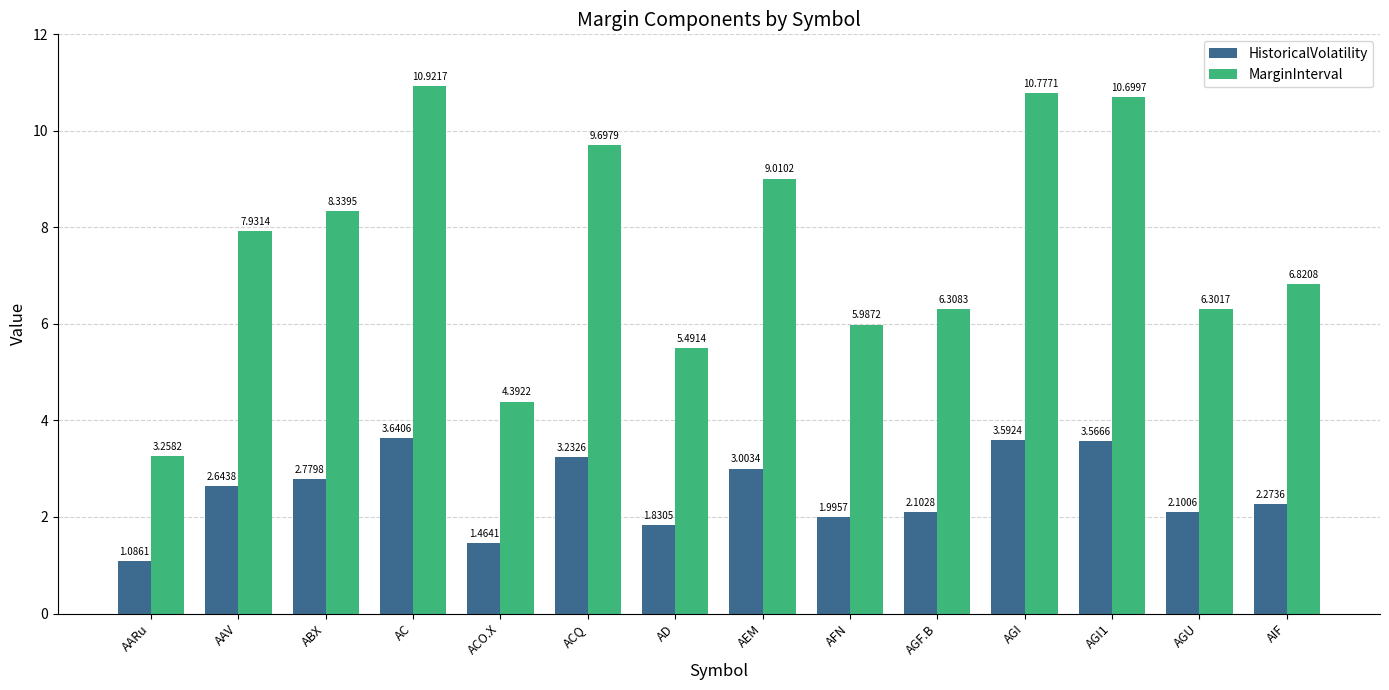

What are all the series names shown in the legend?

HistoricalVolatility, MarginInterval